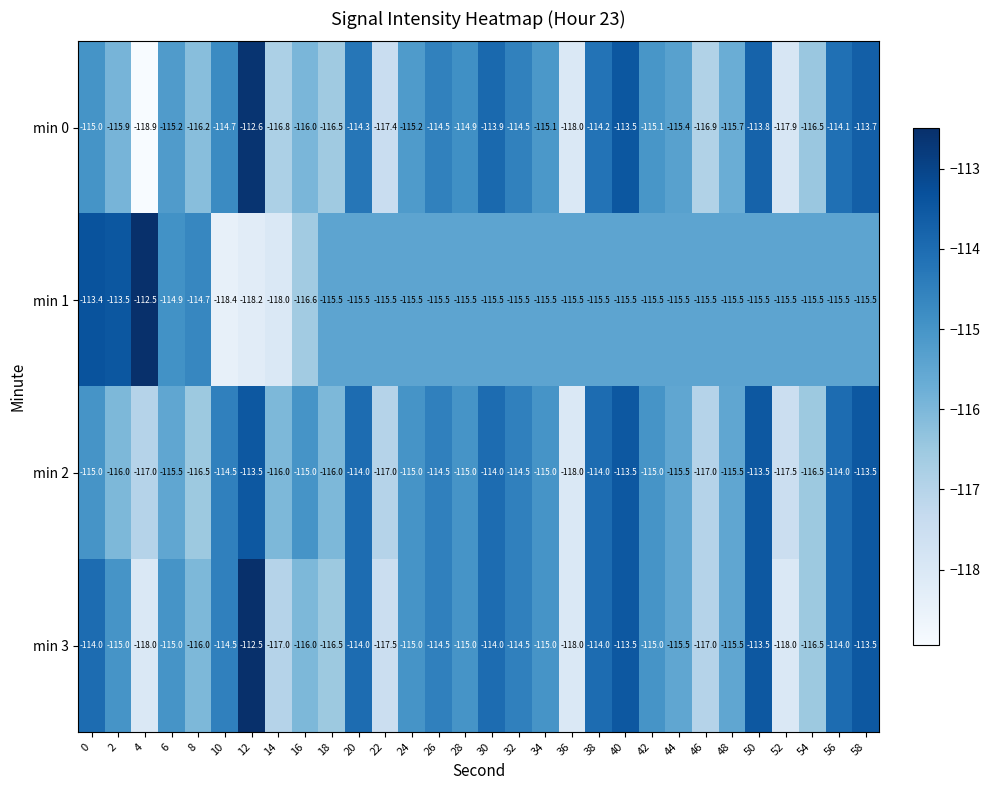

What is the average value of the min 3 series?

-115.3